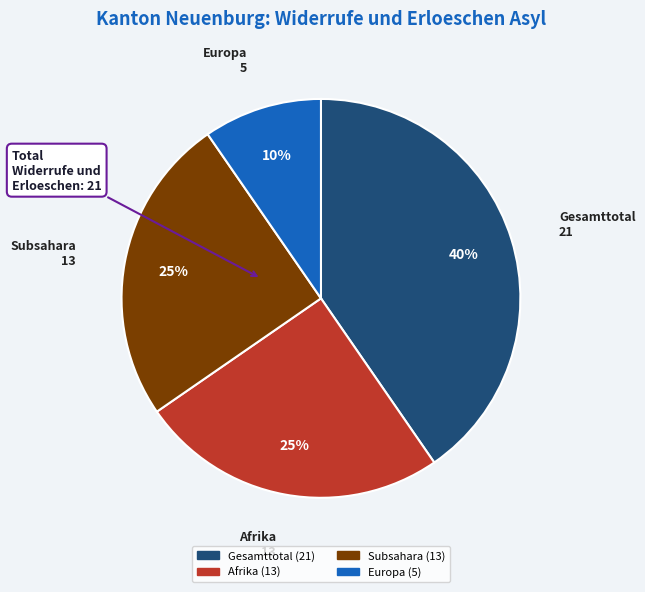

Is there a majority slice in this chart?

No